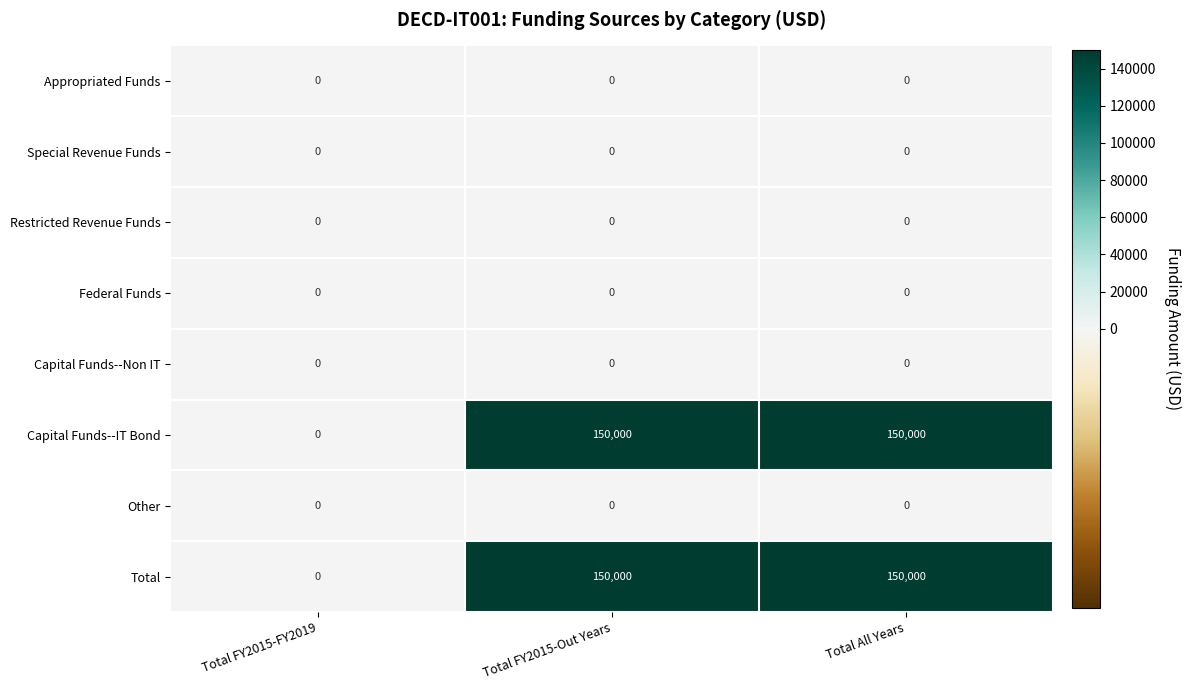

The Total series shows 150000 at Total All Years. True or false?

True